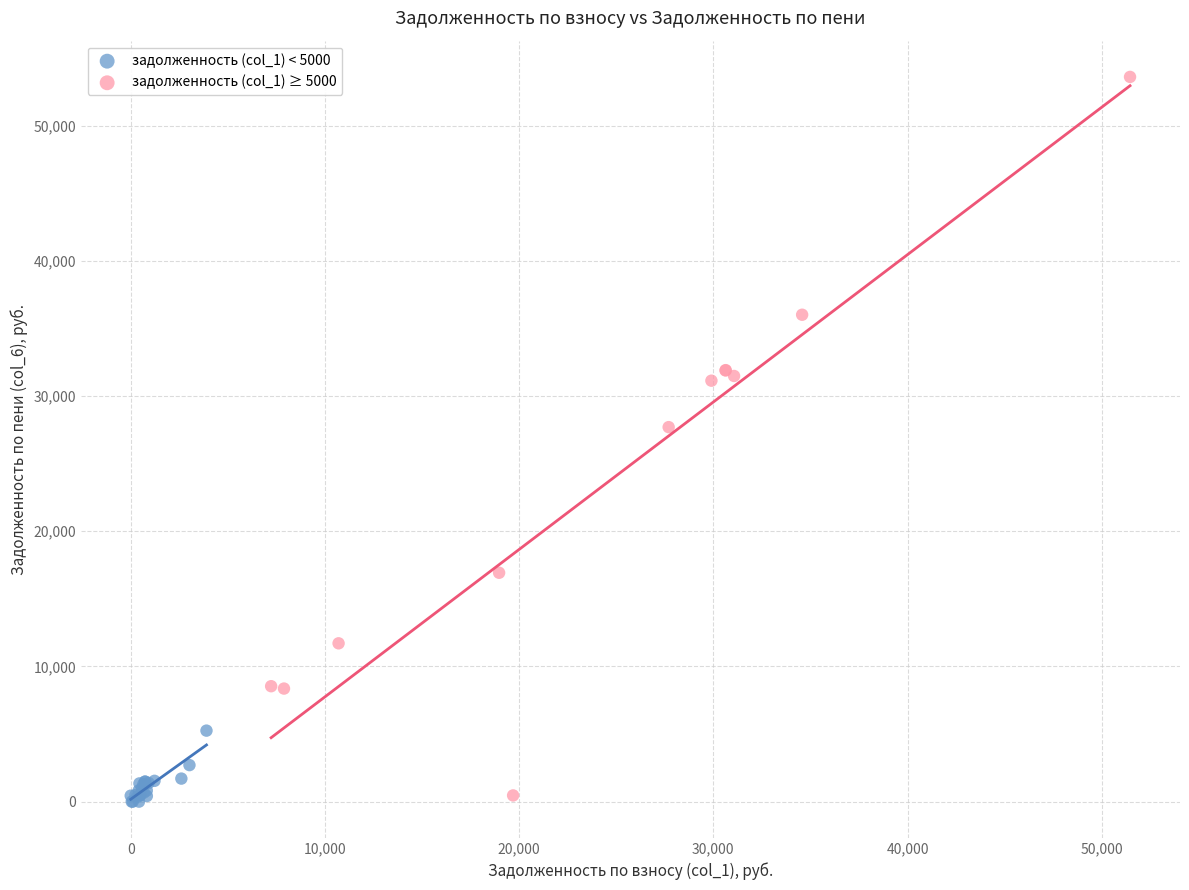

Which series contains the highest Y value?

задолженность (col_1) ≥ 5000